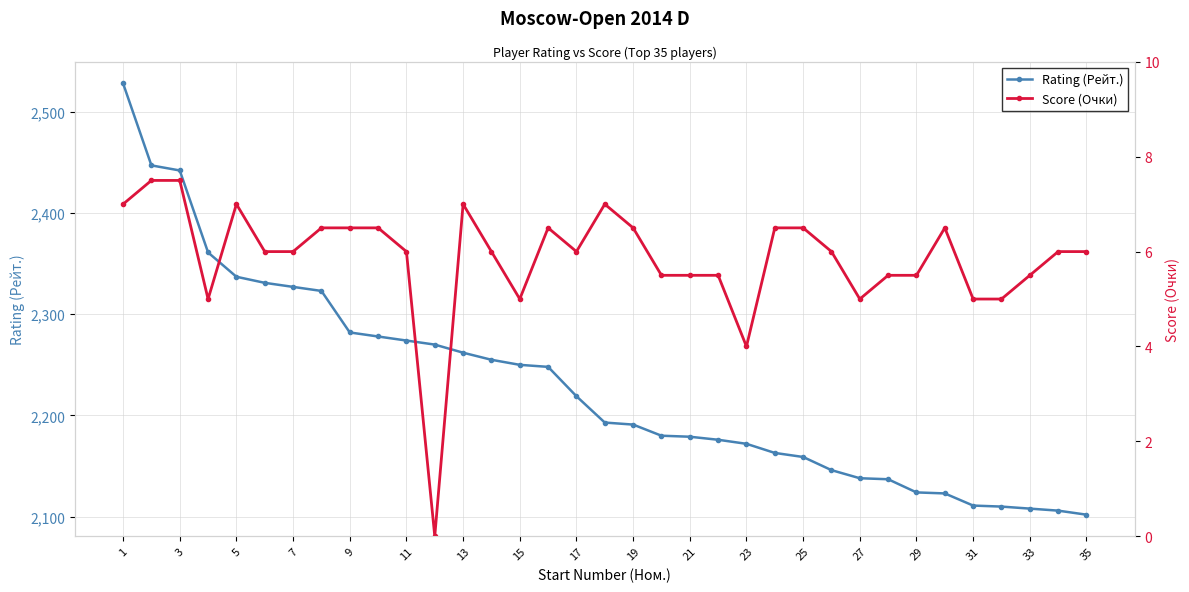

Reading left to right, what are all the values shown in this chart?

Rating (Рейт.): 2528.0	2447.0	2442.0	2361.0	2337.0	2331.0	2327.0	2323.0	2282.0	2278.0	2274.0	2270.0	2262.0	2255.0	2250.0	2248.0	2219.0	2193.0	2191.0	2180.0	2179.0	2176.0	2172.0	2163.0	2159.0	2146.0	2138.0	2137.0	2124.0	2123.0	2111.0	2110.0	2108.0	2106.0	2102.0
Score (Очки): 7.0	7.5	7.5	5.0	7.0	6.0	6.0	6.5	6.5	6.5	6.0	0.0	7.0	6.0	5.0	6.5	6.0	7.0	6.5	5.5	5.5	5.5	4.0	6.5	6.5	6.0	5.0	5.5	5.5	6.5	5.0	5.0	5.5	6.0	6.0